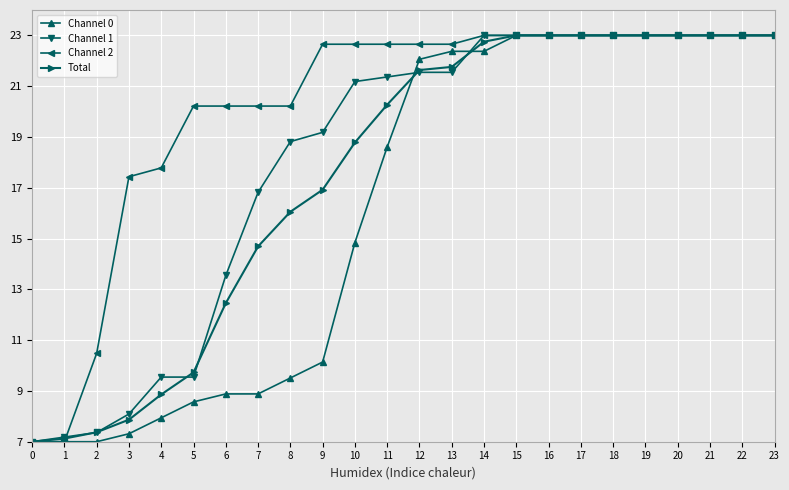

What is the value of the Channel 0 point at the 7th from the left?

8.9